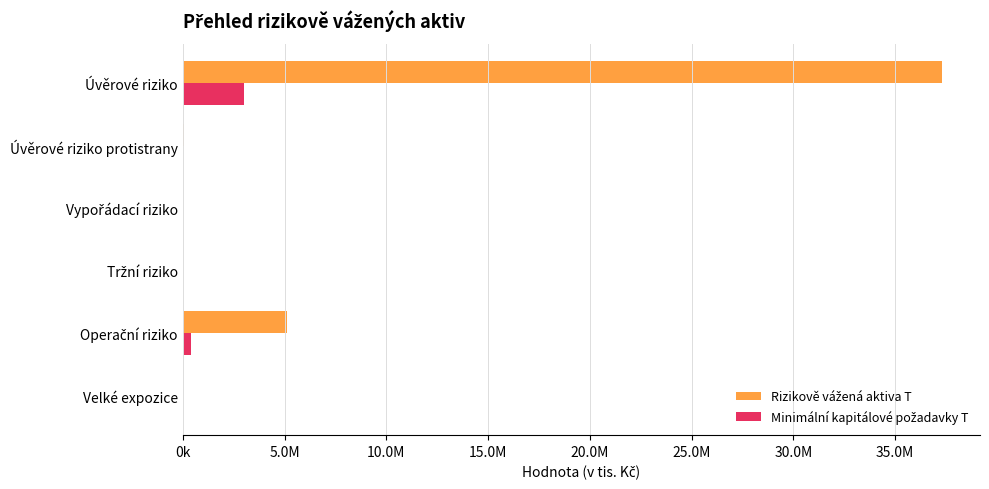

How many bars are there in total?

12